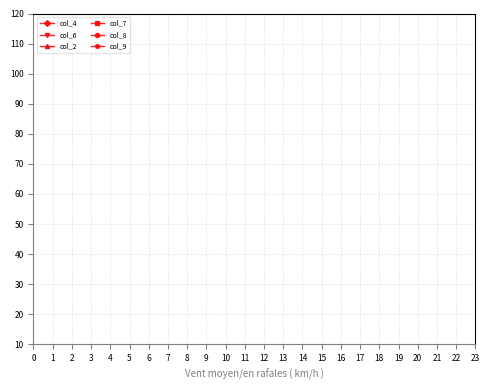

Is this an area chart (filled region under the line)?

No